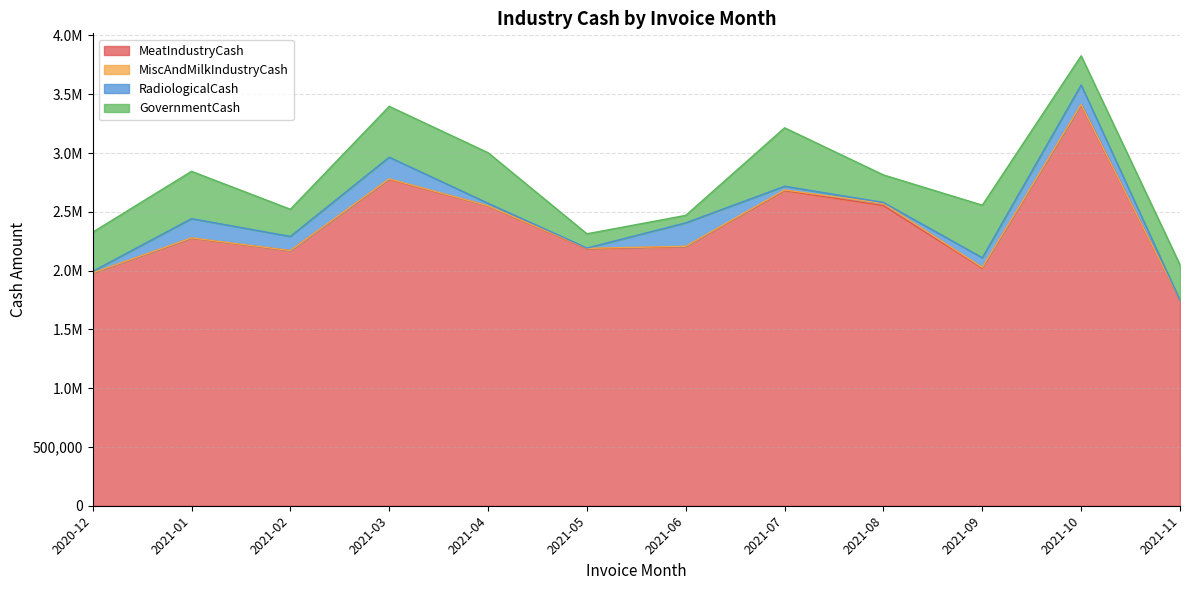

True or false: RadiologicalCash has a value of 165543.0 at 2021-10.

True